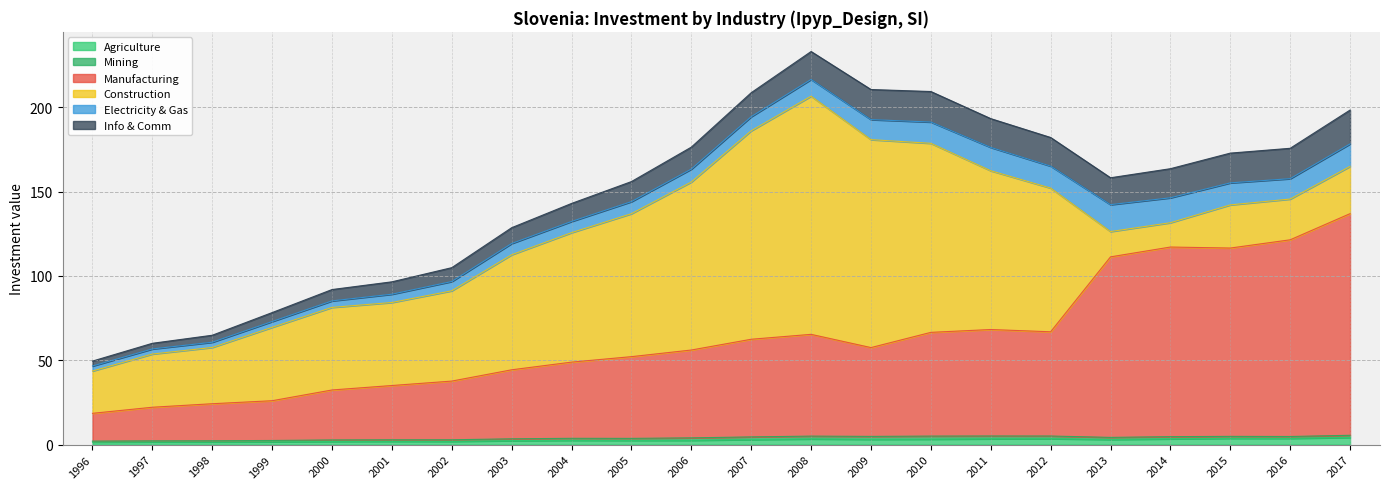

Where does the Manufacturing series first go above 57?

2007